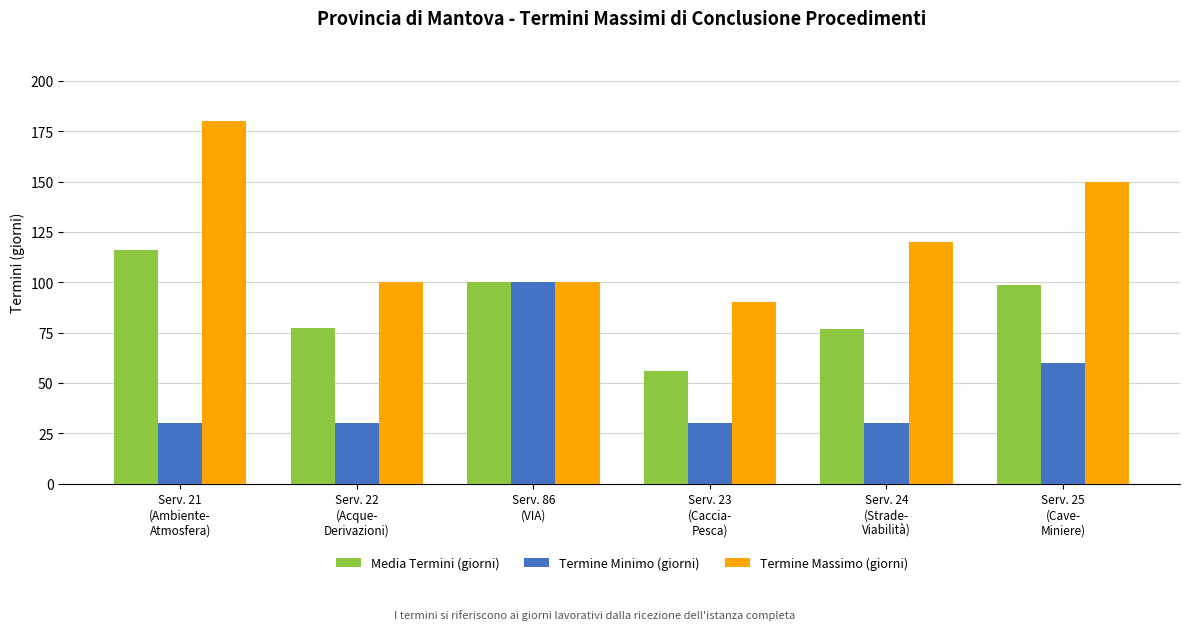

What is the highest value of the Termine Massimo (giorni) series?

180.0